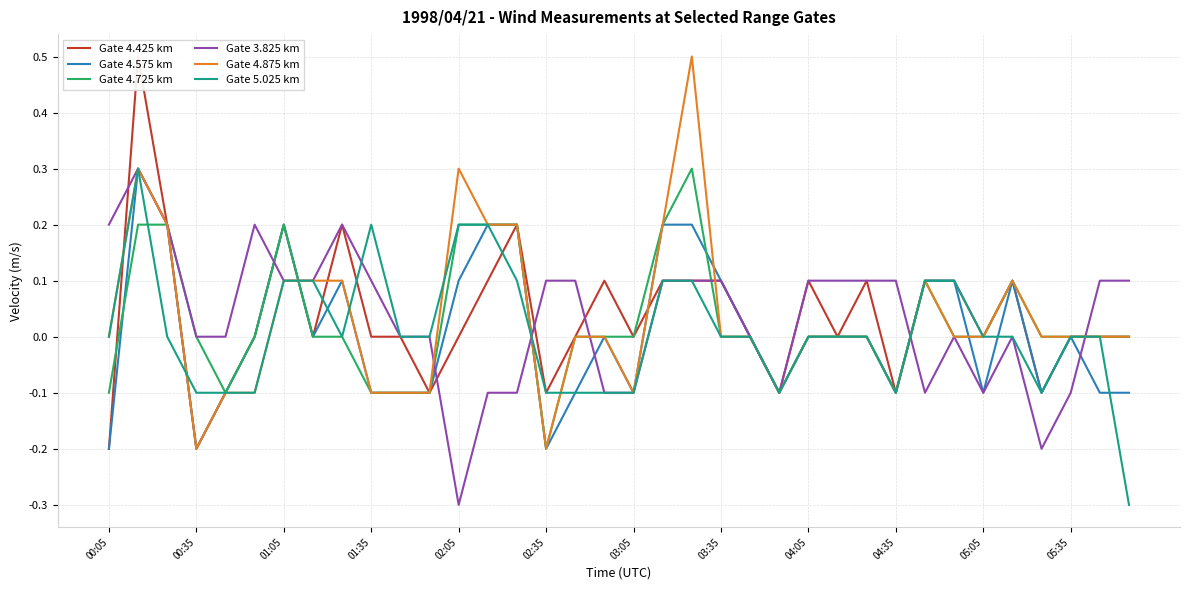

What is the highest value of the Gate 3.825 km series?

0.3